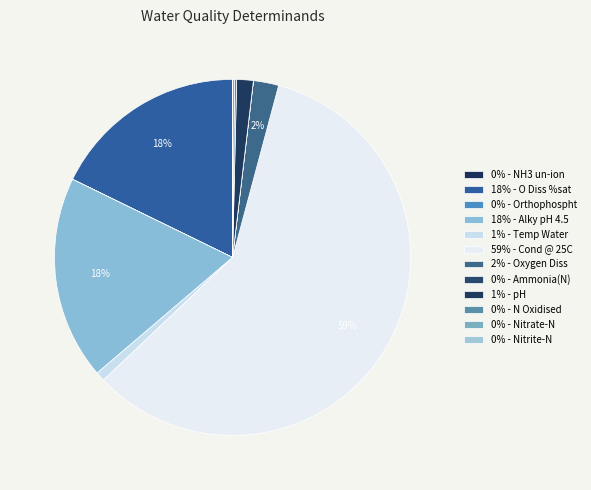

Rank the categories by value from highest to lowest.

Cond @ 25C, Alky pH 4.5, O Diss %sat, Oxygen Diss, pH, Temp Water, N Oxidised, Nitrate-N, Ammonia(N), Orthophospht, Nitrite-N, NH3 un-ion